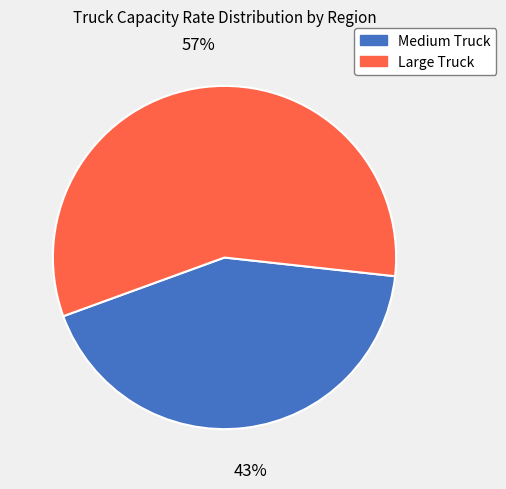

Is there a majority slice in this chart?

Yes